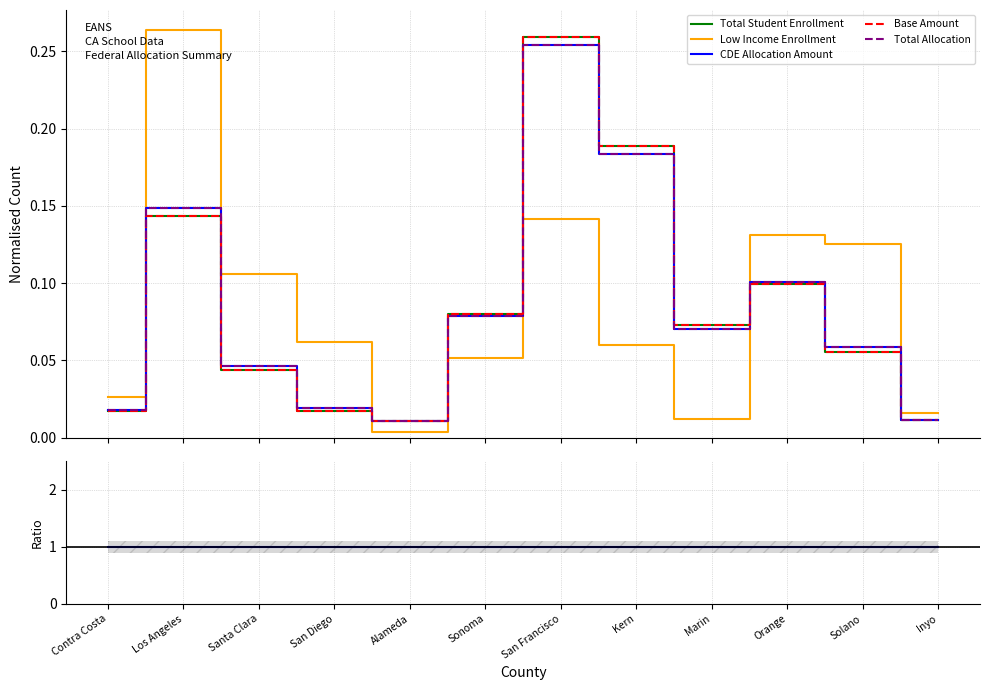

Is this an area chart (filled region under the line)?

No